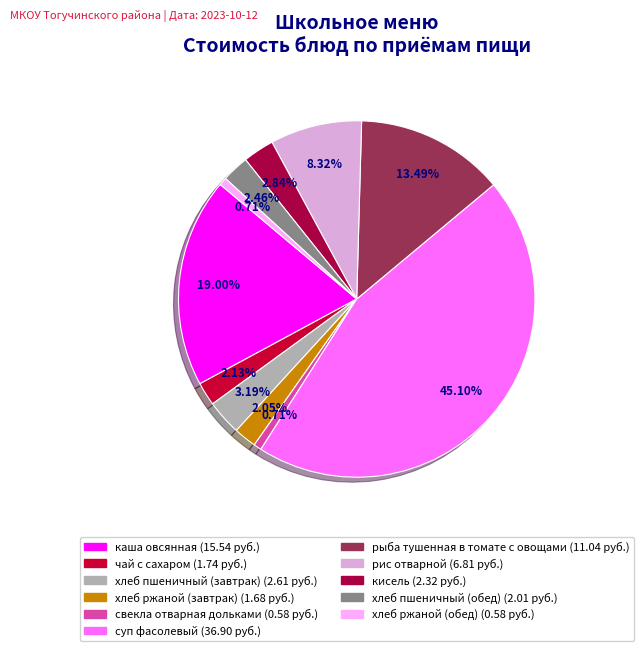

Is there any slice that represents more than half of the pie?

No